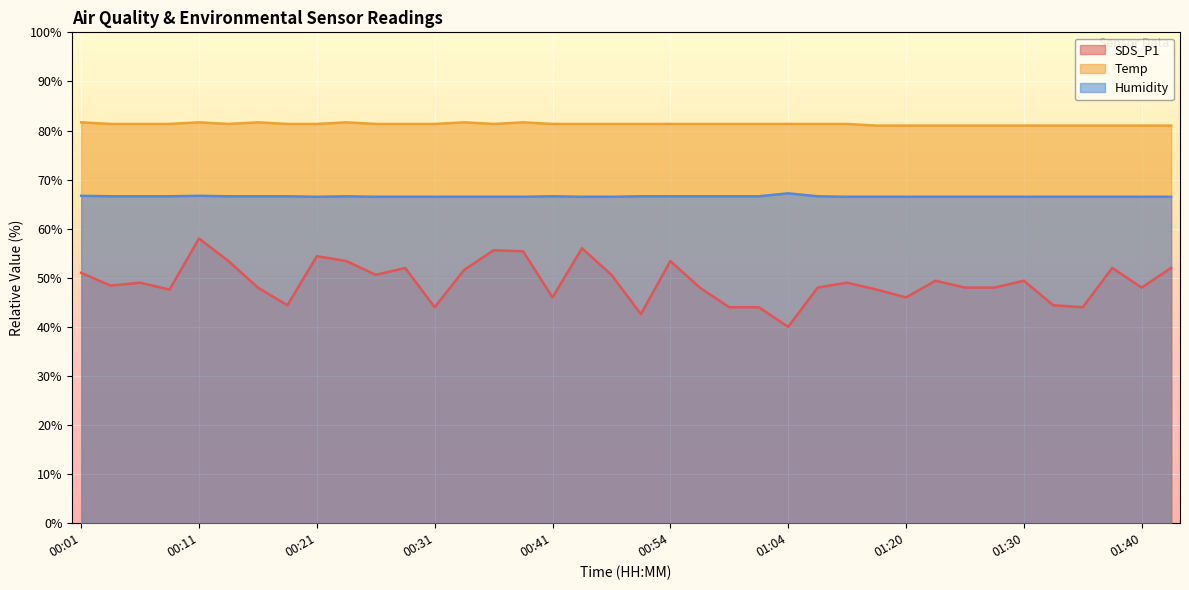

Does the chart display data point markers on the line(s)?

No